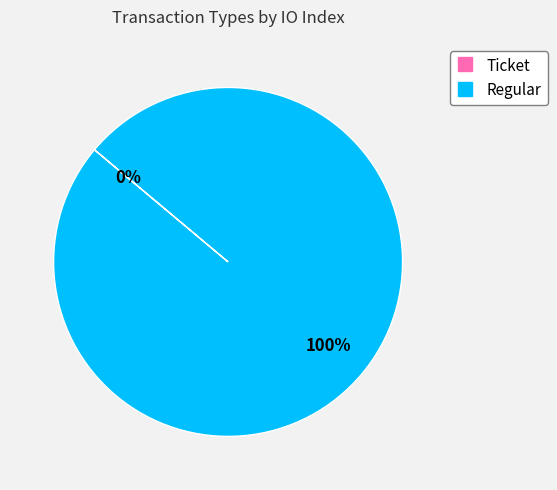

Which has a higher value, Ticket or Regular?

Regular